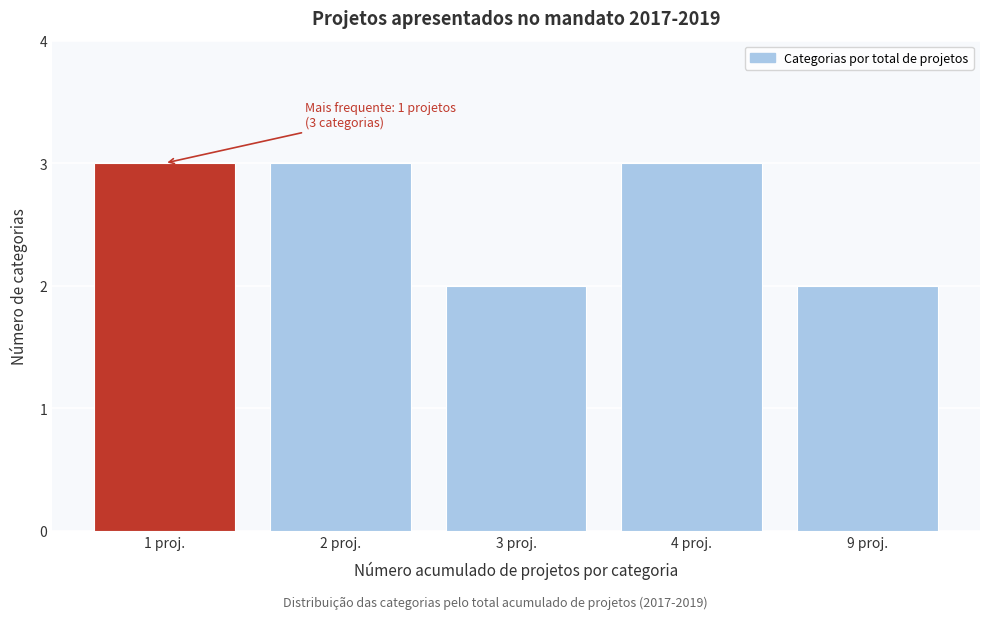

Reading right to left, list all the values displayed in this chart.

9 proj.=2	4 proj.=3	3 proj.=2	2 proj.=3	1 proj.=3